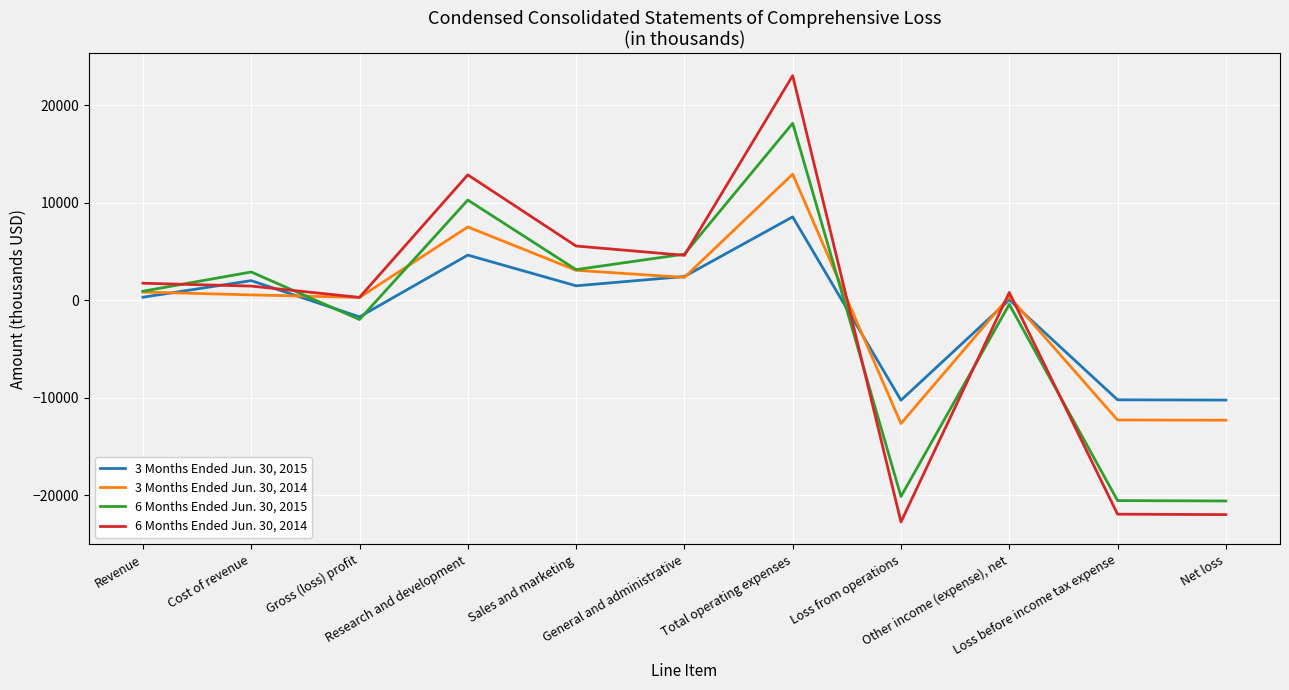

Which series has the widest spread of values?

6 Months Ended Jun. 30, 2014